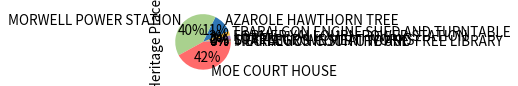

Does any single category account for the majority?

No